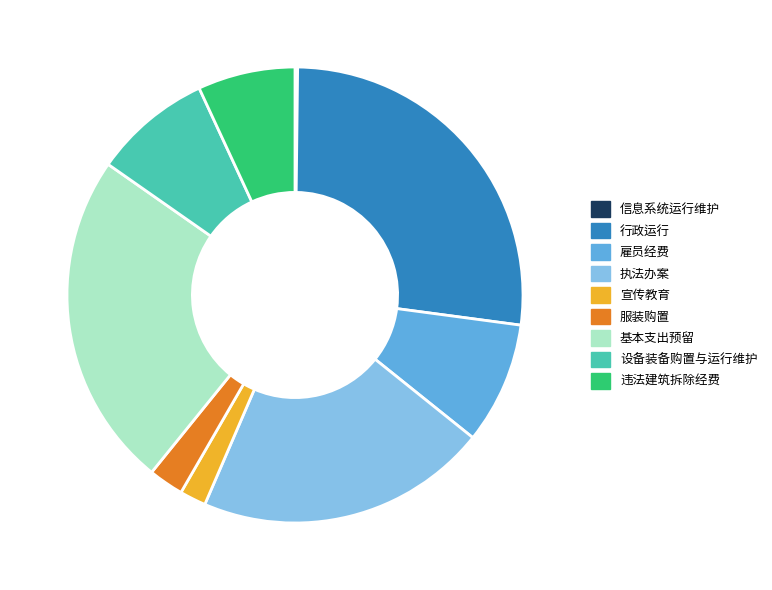

Do 雇员经费 and 基本支出预留 together represent more than half of the pie?

No